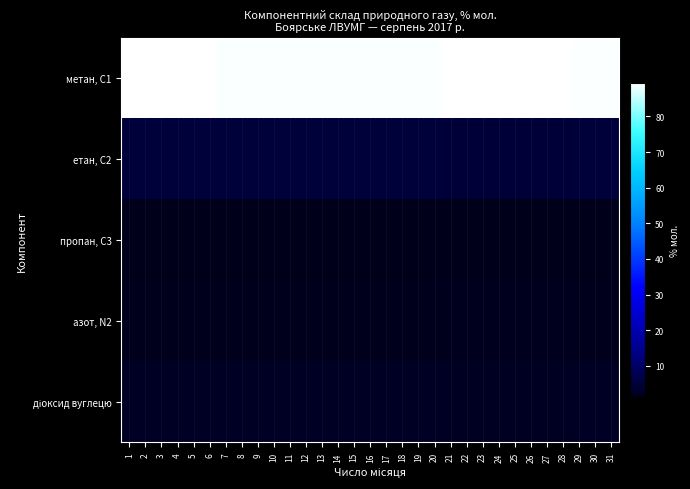

What is the total value across all series at 10?

99.4